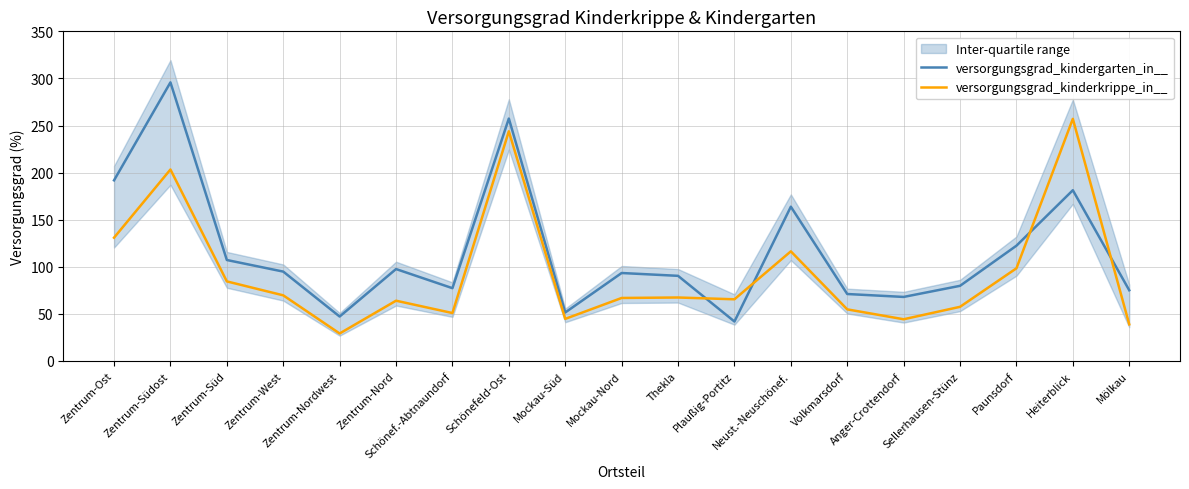

How many data points in versorgungsgrad_kindergarten_in__ are less than 93?

9